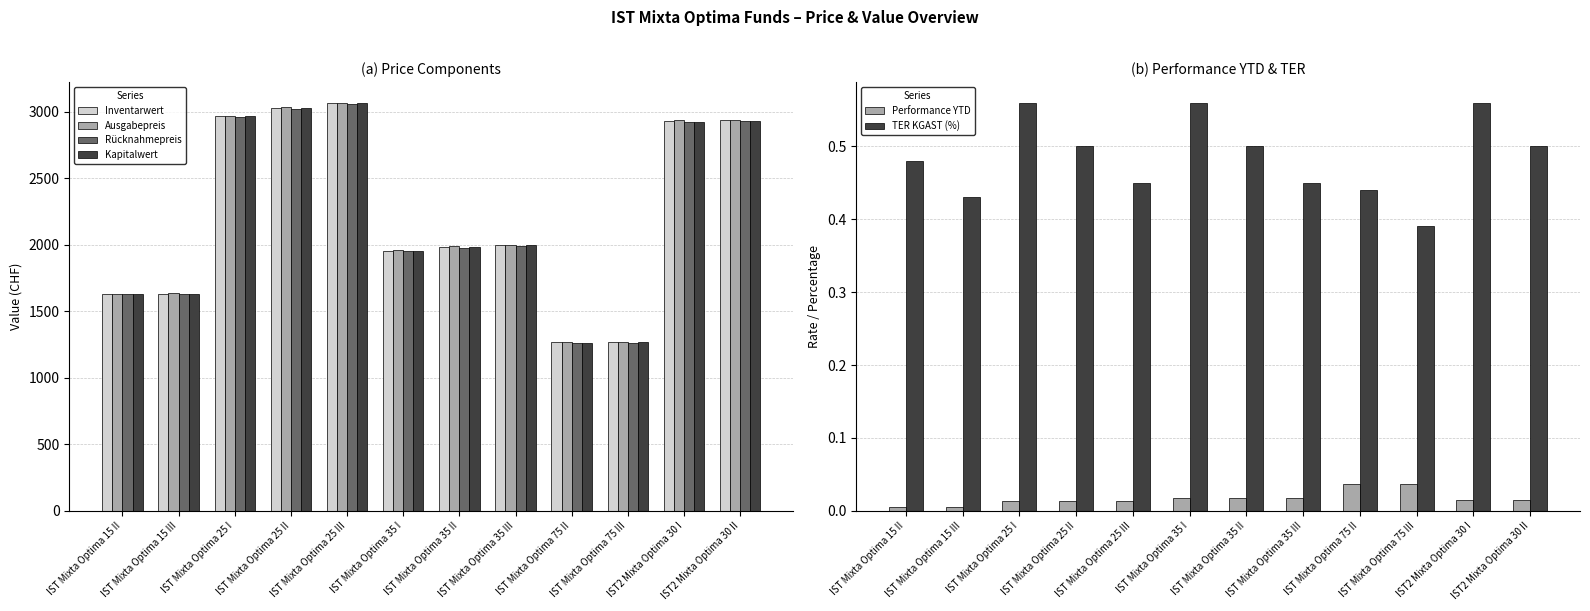

Which series has the widest spread of values?

Ausgabepreis